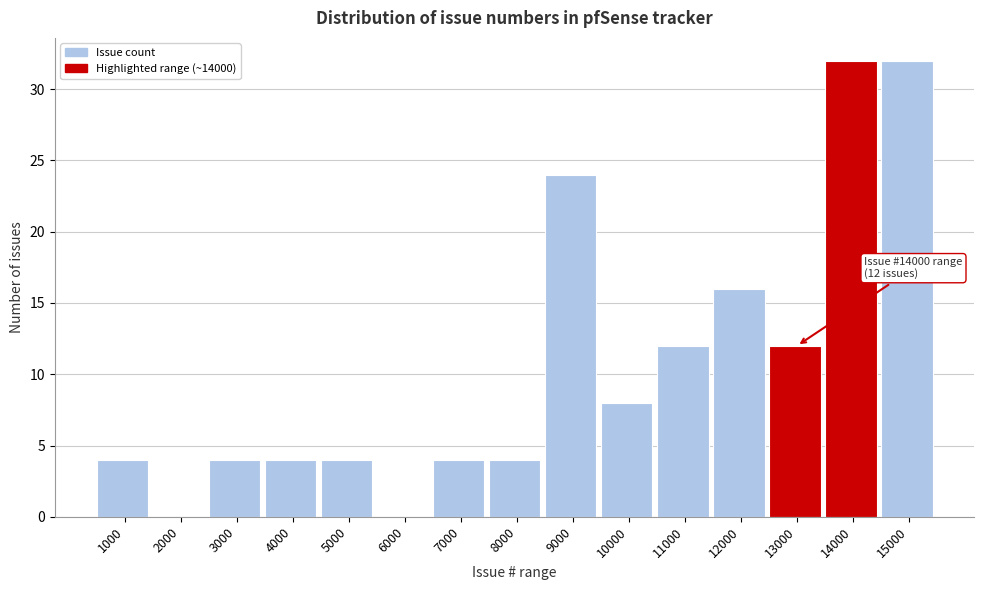

Reading right to left, what are all the values shown in this chart?

15000=32	14000=32	13000=12	12000=16	11000=12	10000=8	9000=24	8000=4	7000=4	6000=0	5000=4	4000=4	3000=4	2000=0	1000=4